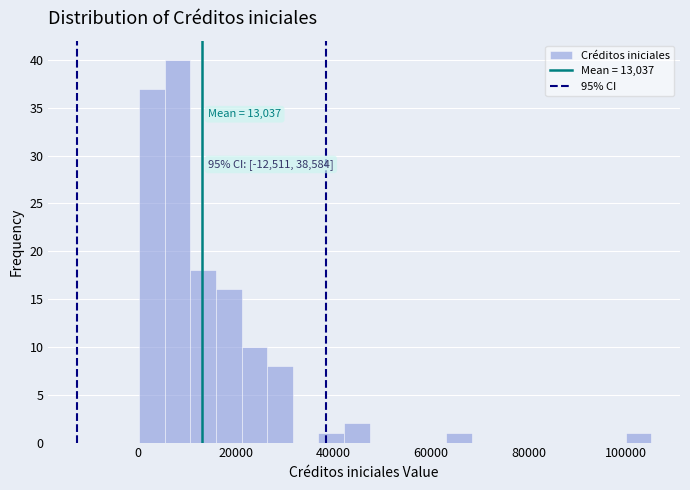

Read against the x-axis, roughly where is the centre of the tallest bar?

8000